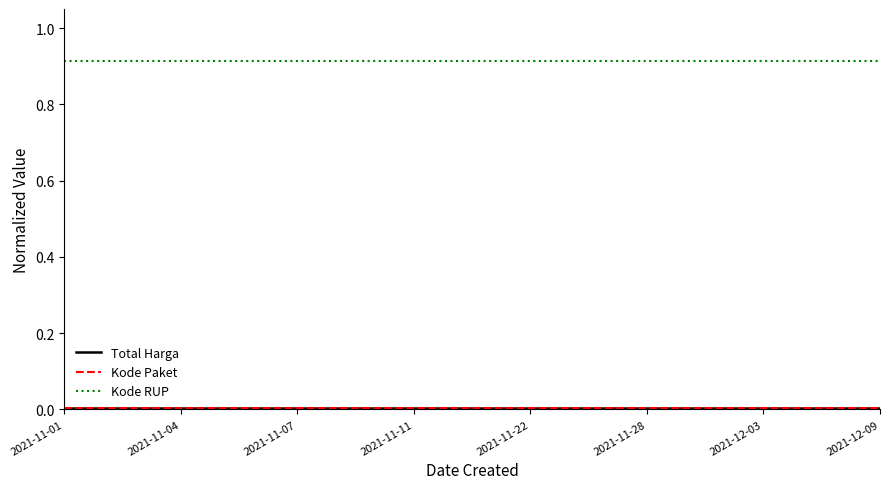

What is the sum of all Kode Paket values?

0.1